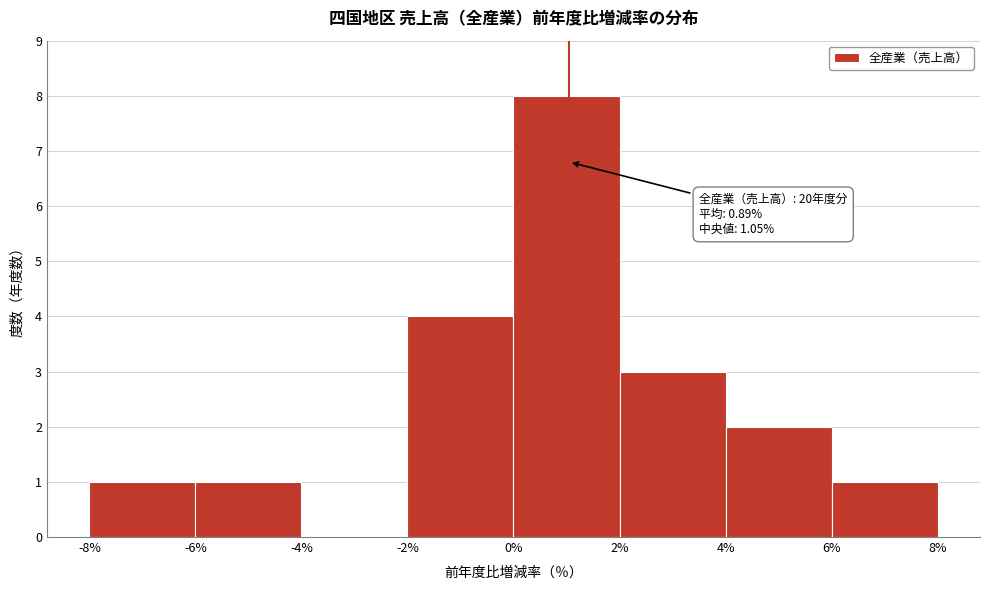

Which range on the x-axis has the tallest bar?

0% to 2%